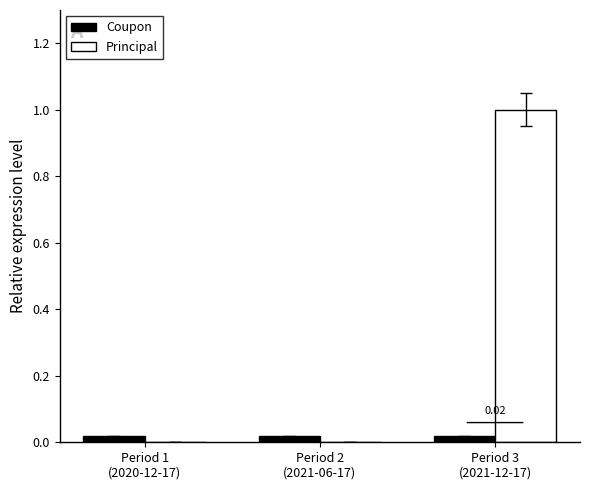

Which series has the largest total across all categories?

Principal